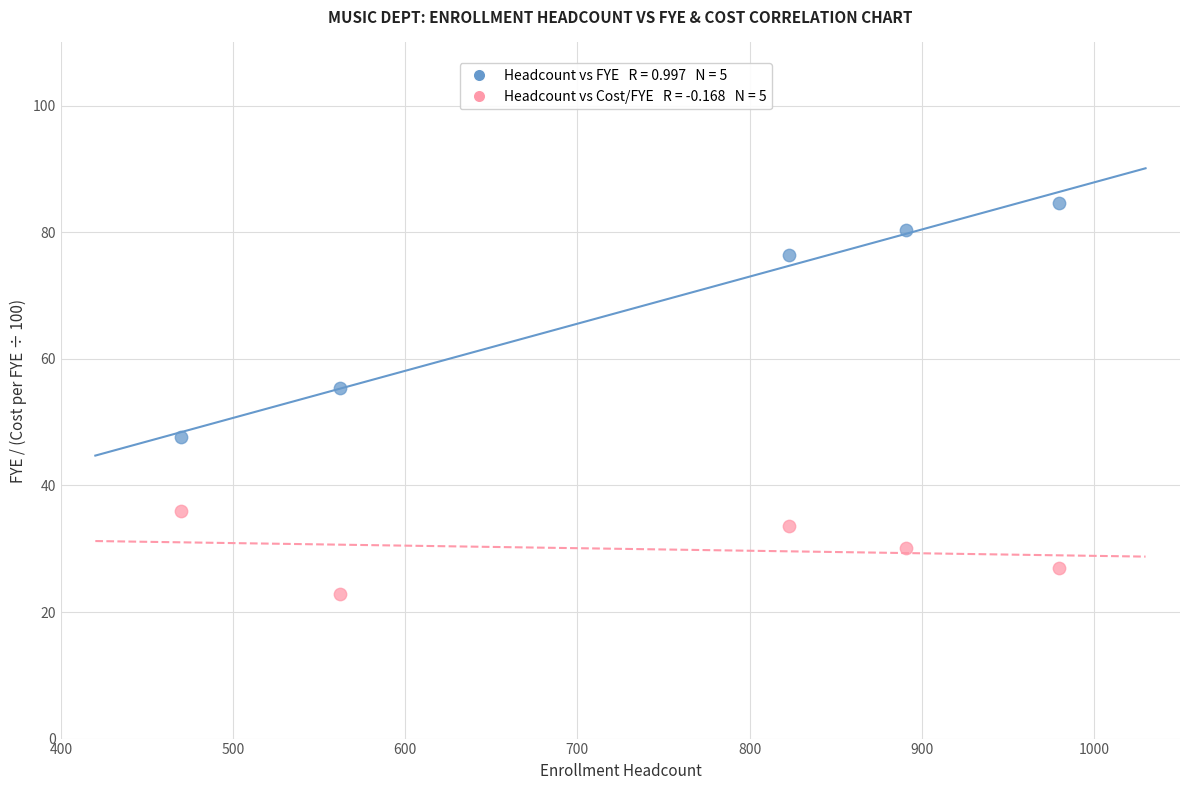

Across all series, what Y value is closest to 53?

55.5